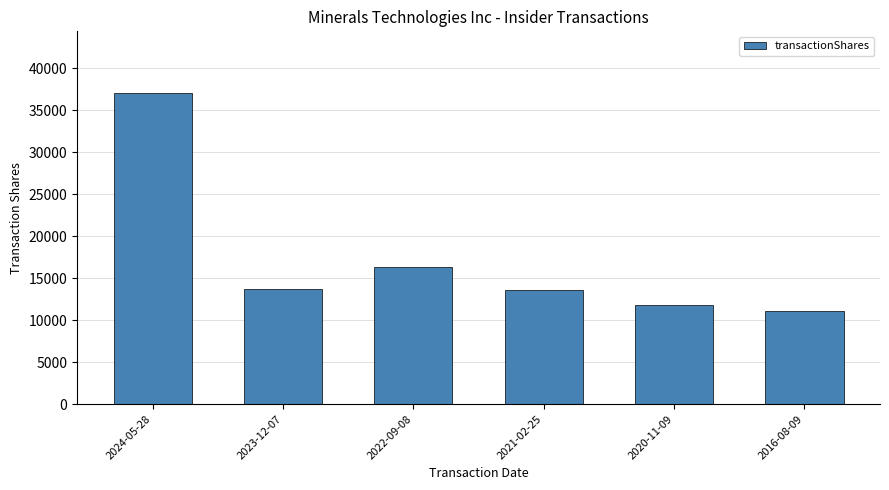

What is the difference between the maximum and minimum values?

25908